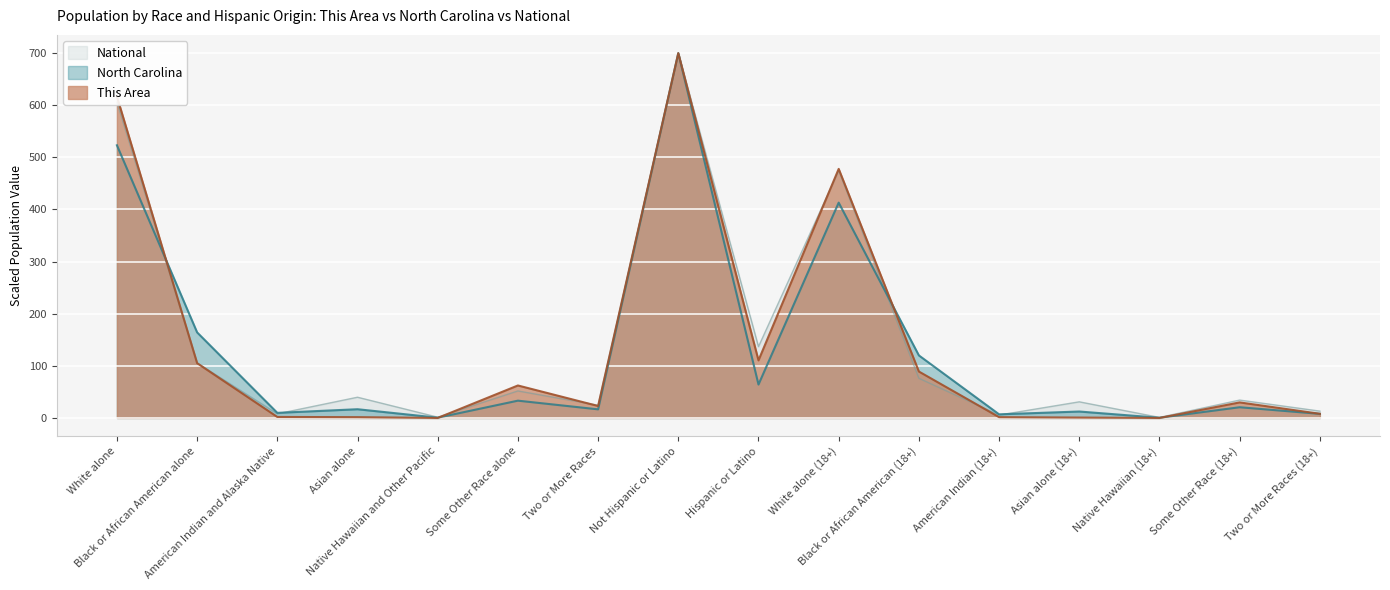

Reading left to right, what are all the values shown in this chart?

This Area: White alone=616.7	Black or African American alone=105.1	American Indian and Alaska Native=1.9	Asian alone=1.5	Native Hawaiian and Other Pacific=0.0	Some Other Race alone=62.3	Two or More Races=22.9	Not Hispanic or Latino=700.0	Hispanic or Latino=110.5	White alone (18+)=477.9	Black or African American (18+)=89.1	American Indian (18+)=1.5	Asian alone (18+)=0.8	Native Hawaiian (18+)=0.0	Some Other Race (18+)=29.8	Two or More Races (18+)=8.0
North Carolina: White alone=523.2	Black or African American alone=164.2	American Indian and Alaska Native=9.8	Asian alone=16.7	Native Hawaiian and Other Pacific=0.5	Some Other Race alone=33.2	Two or More Races=16.5	Not Hispanic or Latino=700.0	Hispanic or Latino=64.1	White alone (18+)=413.2	Black or African American (18+)=120.0	American Indian (18+)=7.0	Asian alone (18+)=12.3	Native Hawaiian (18+)=0.4	Some Other Race (18+)=20.6	Two or More Races (18+)=7.9
National: White alone=605.9	Black or African American alone=105.5	American Indian and Alaska Native=7.9	Asian alone=39.8	Native Hawaiian and Other Pacific=1.5	Some Other Race alone=51.8	Two or More Races=24.4	Not Hispanic or Latino=700.0	Hispanic or Latino=136.8	White alone (18+)=474.7	Black or African American (18+)=76.1	American Indian (18+)=5.5	Asian alone (18+)=31.0	Native Hawaiian (18+)=1.0	Some Other Race (18+)=34.3	Two or More Races (18+)=13.1